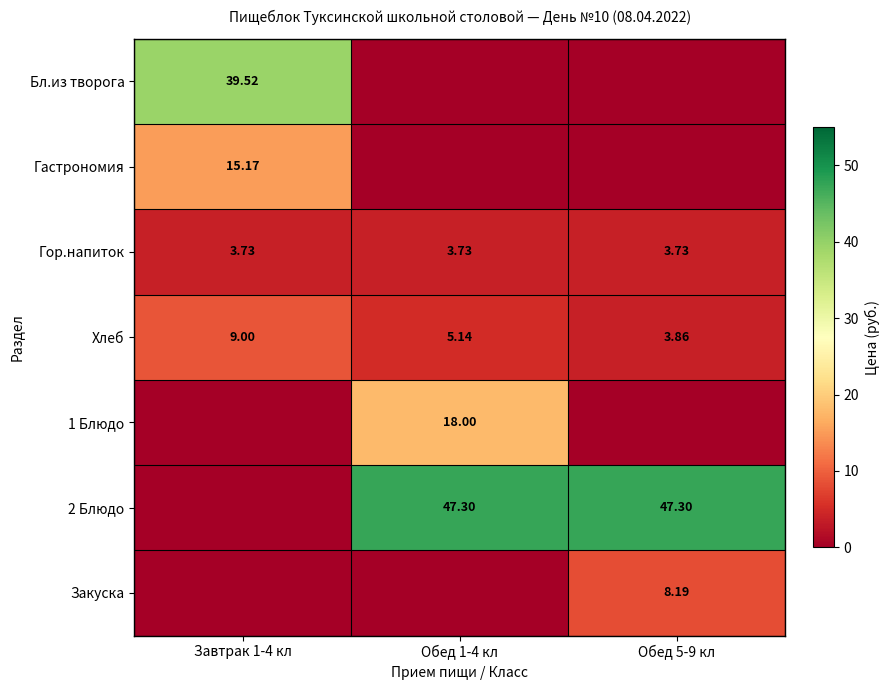

What is the total value across all series at Обед 1-4 кл?

74.2